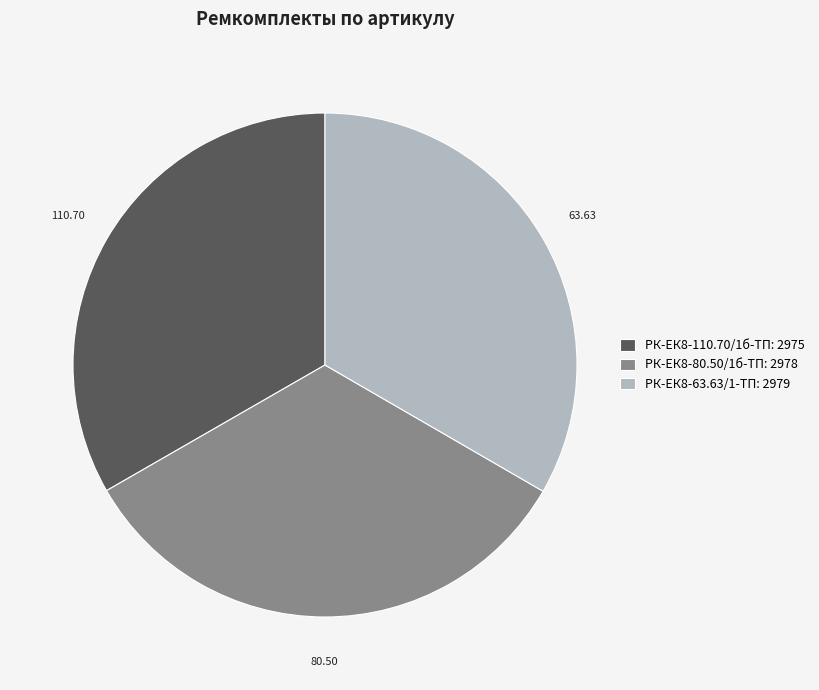

Is the sum of РК-ЕК8-110.70/1б-ТП: 2975 and РК-ЕК8-80.50/1б-ТП: 2978 greater than half?

Yes